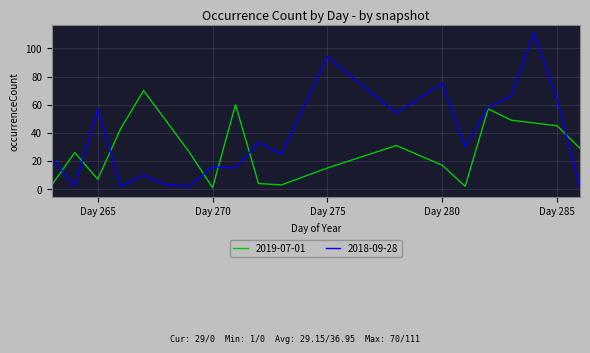

True or false: 2018-09-28 has more than 1 interior local peaks.

True